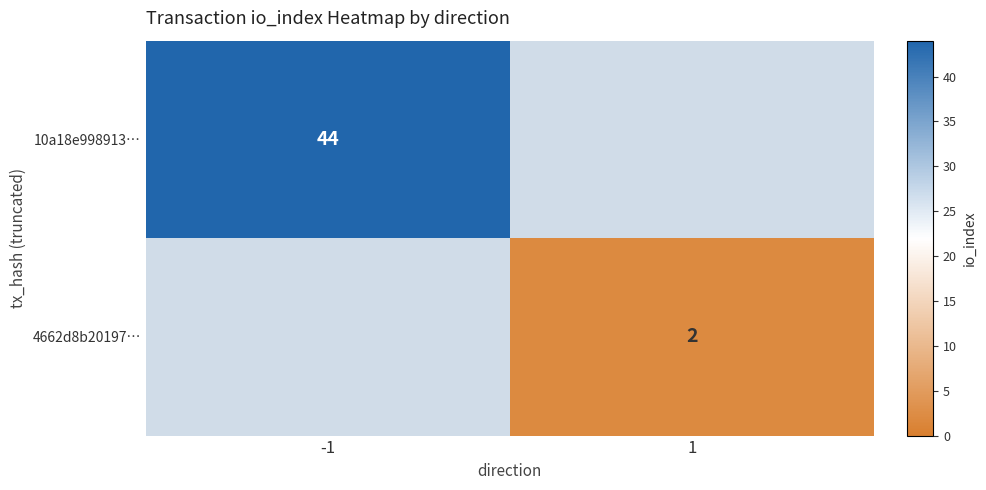

Which category has the lowest value across all series?

1